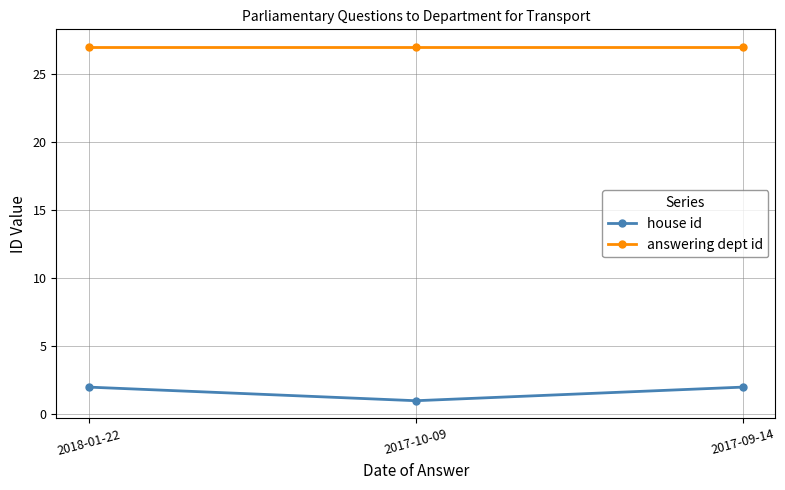

What is the spread (max minus min) of values at 2018-01-22?

25